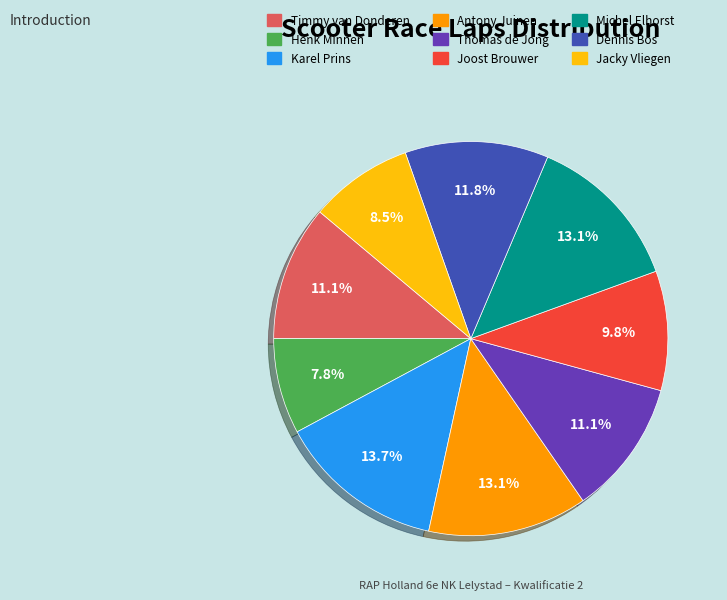

True or false: Karel Prins accounts for 8% of the total.

False